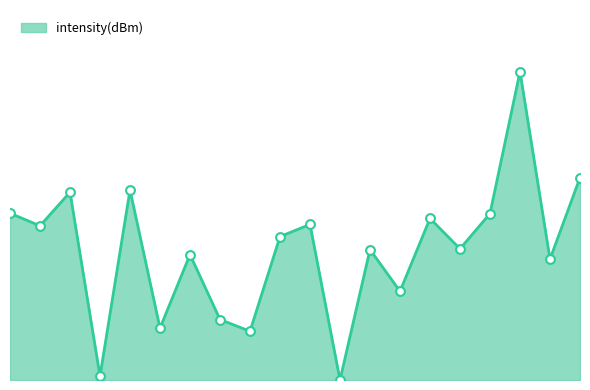

Does the chart have visible grid lines?

No